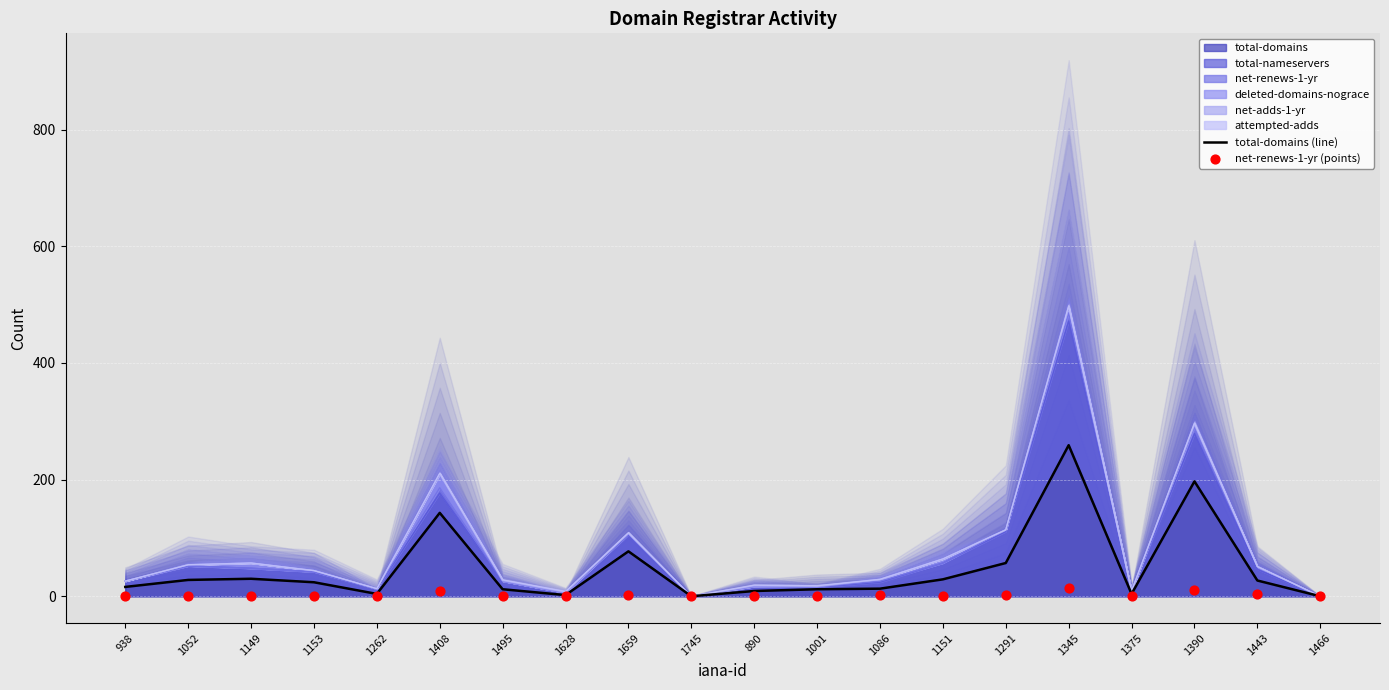

Which series contains the lowest Y value?

total-domains (line)